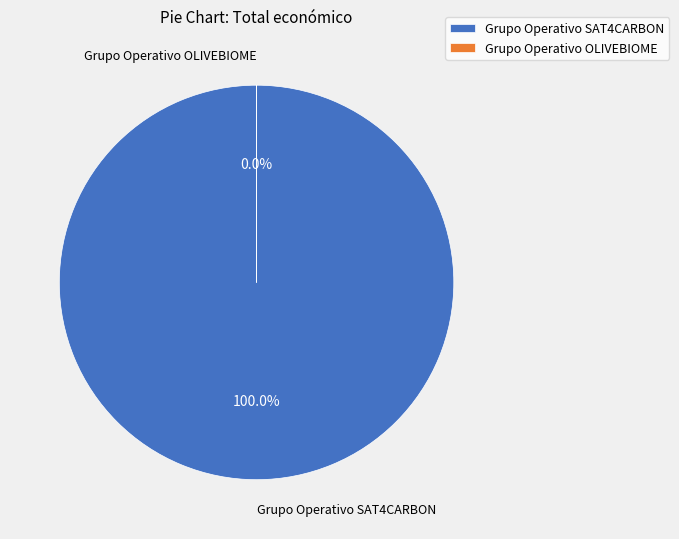

To the nearest percent, what is the average slice percentage?

50%